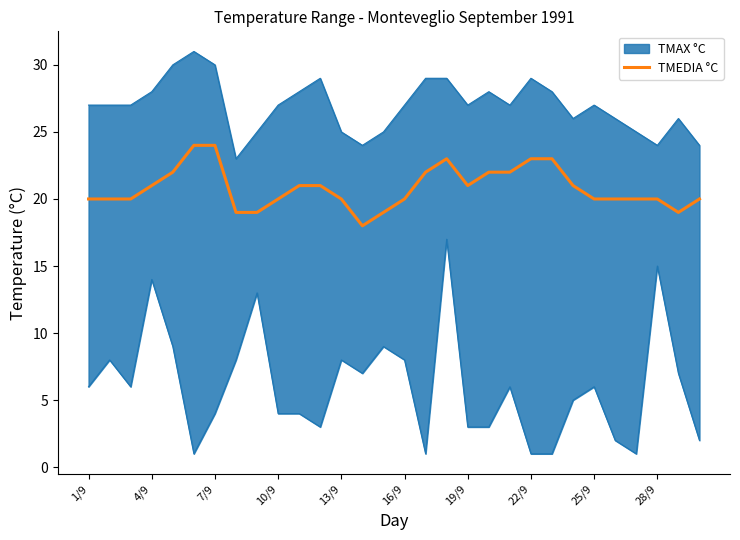

True or false: the data has more than 0 interior local peaks.

True